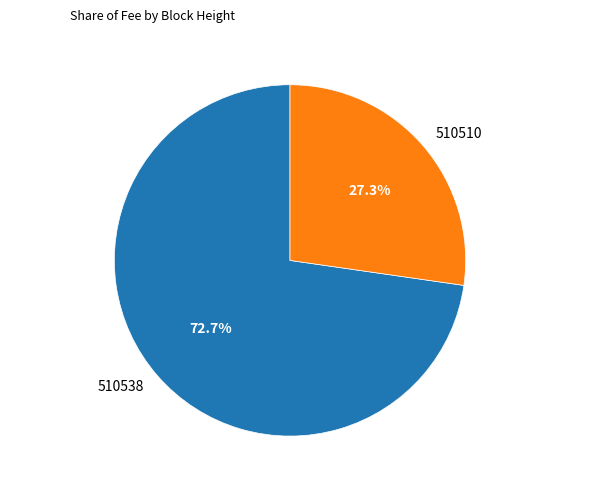

Which slice is the largest?

510538